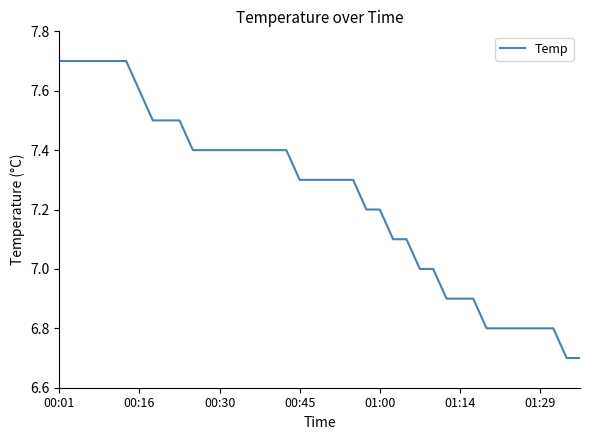

What is the sum of all values?

289.5